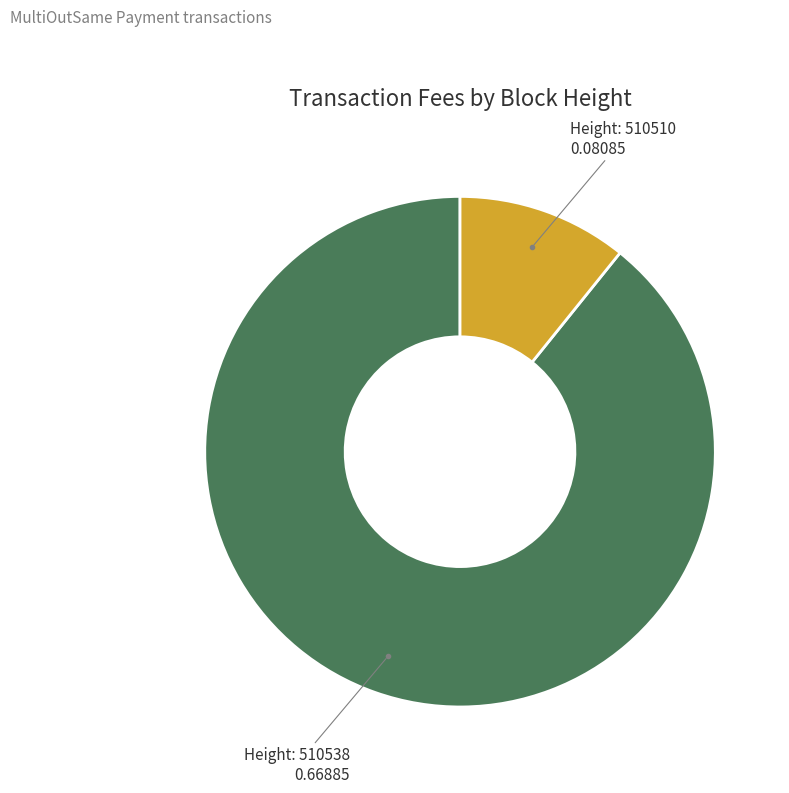

Does any single category account for the majority?

Yes